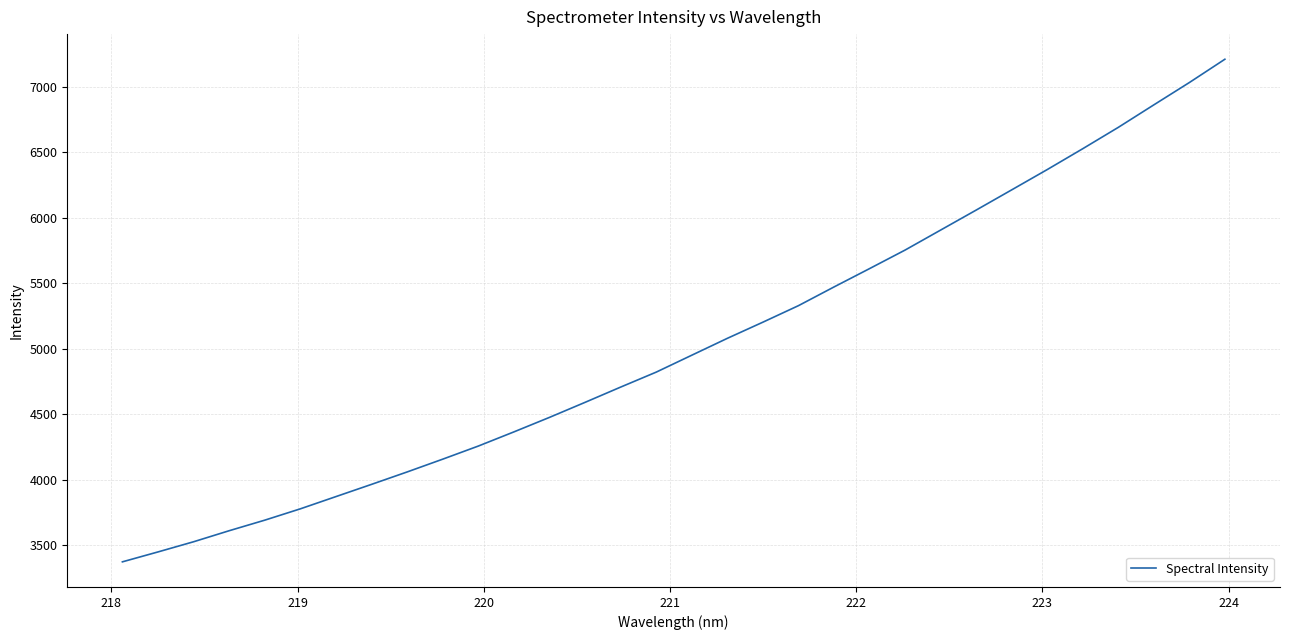

What is the maximum value shown in the chart?

7210.5